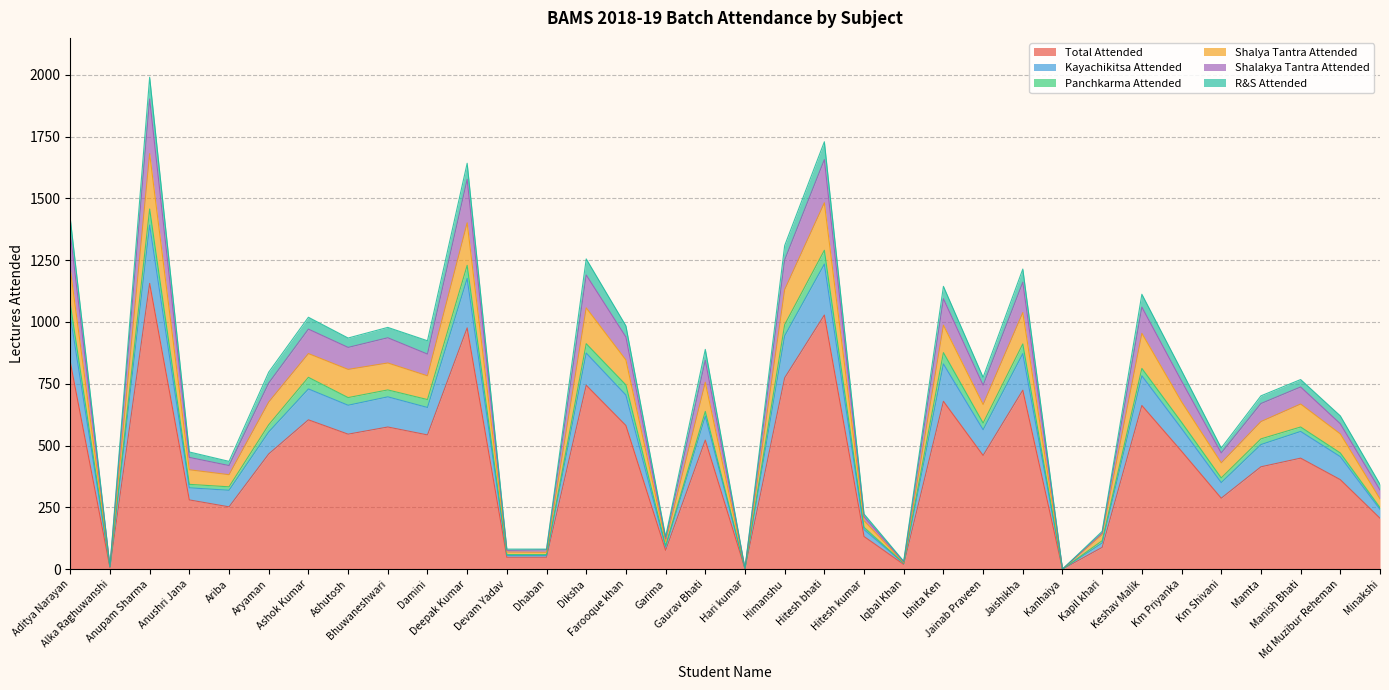

True or false: Kayachikitsa Attended and Shalya Tantra Attended cross at least once.

False